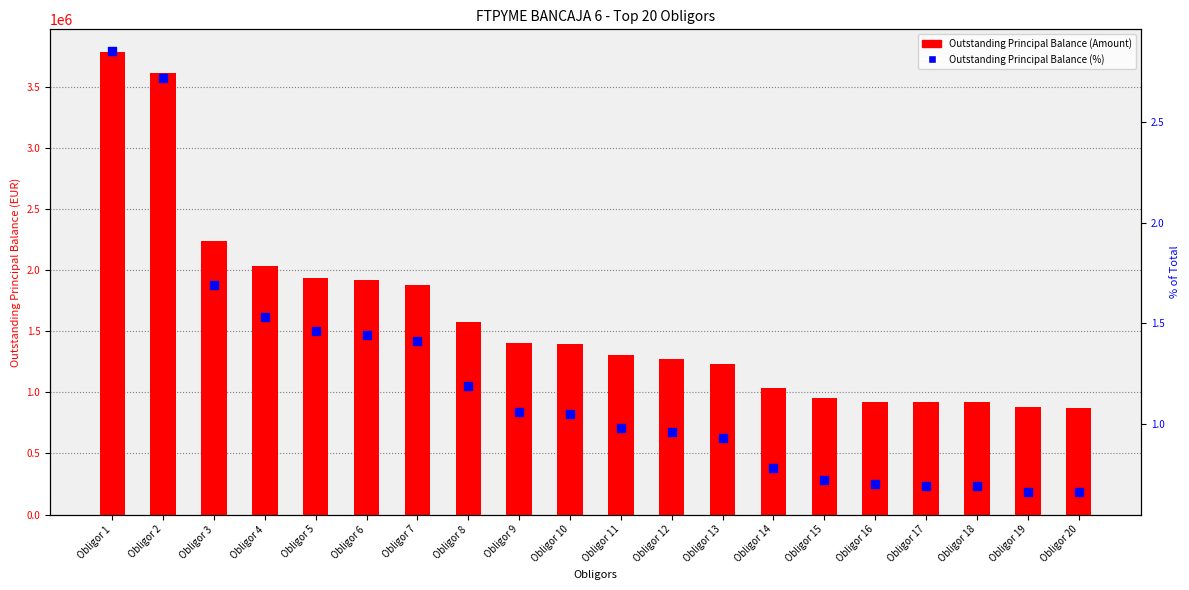

What are all the series names shown in the legend?

Outstanding Principal Balance (Amount), Outstanding Principal Balance (%)